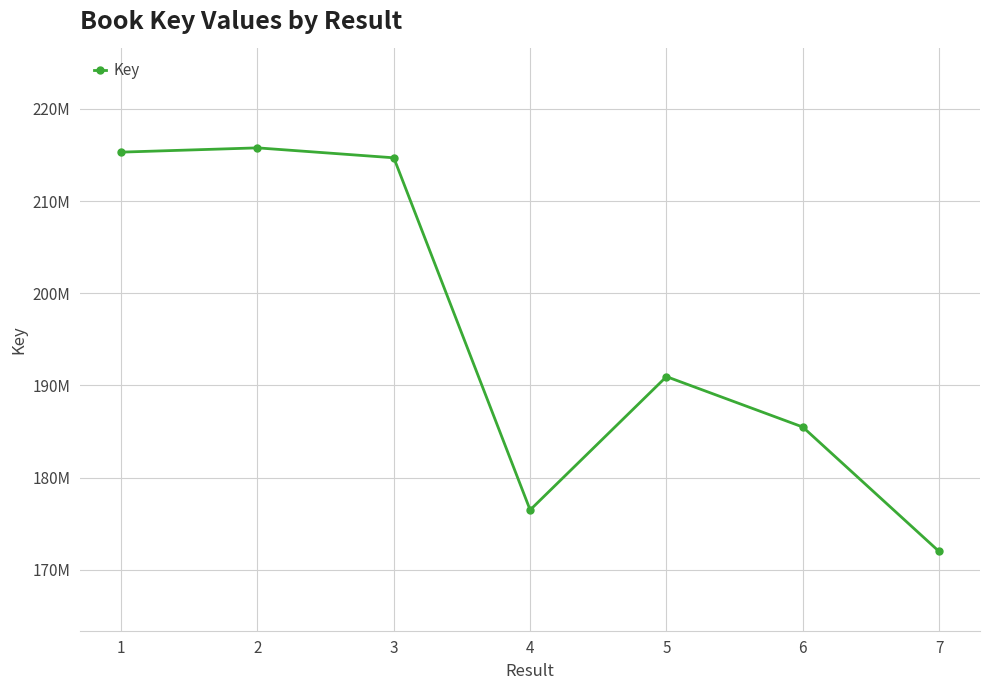

Does the chart have visible grid lines?

Yes